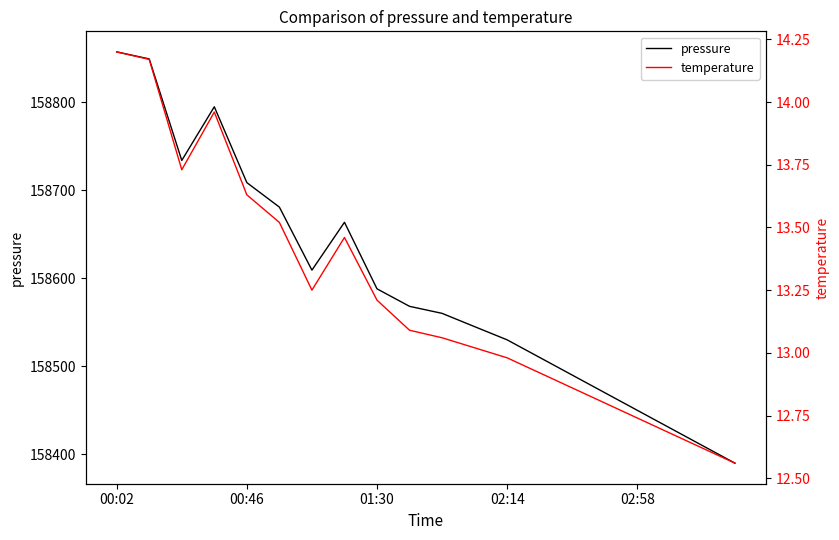

What is the lowest value of the pressure series?

158390.0